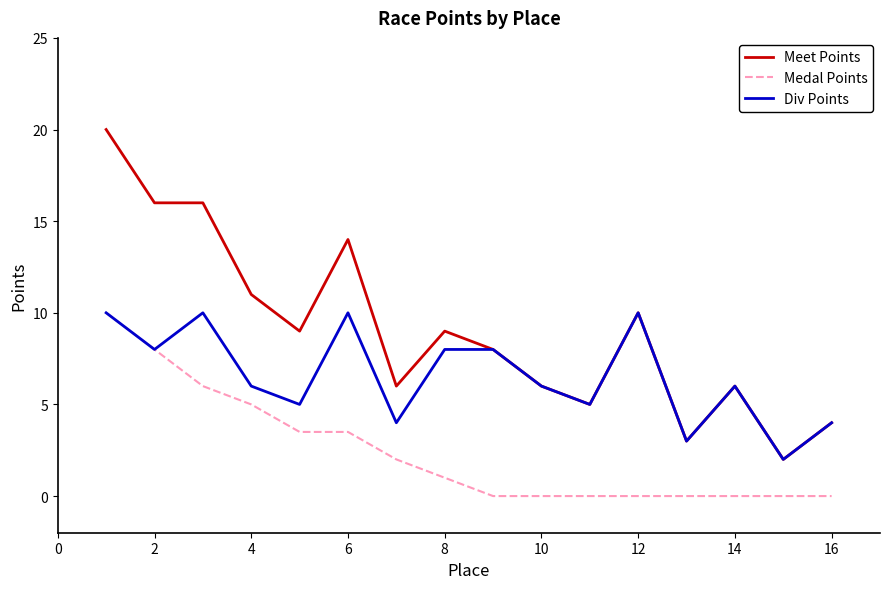

Rank the series by their average value, from highest to lowest.

Meet Points, Div Points, Medal Points